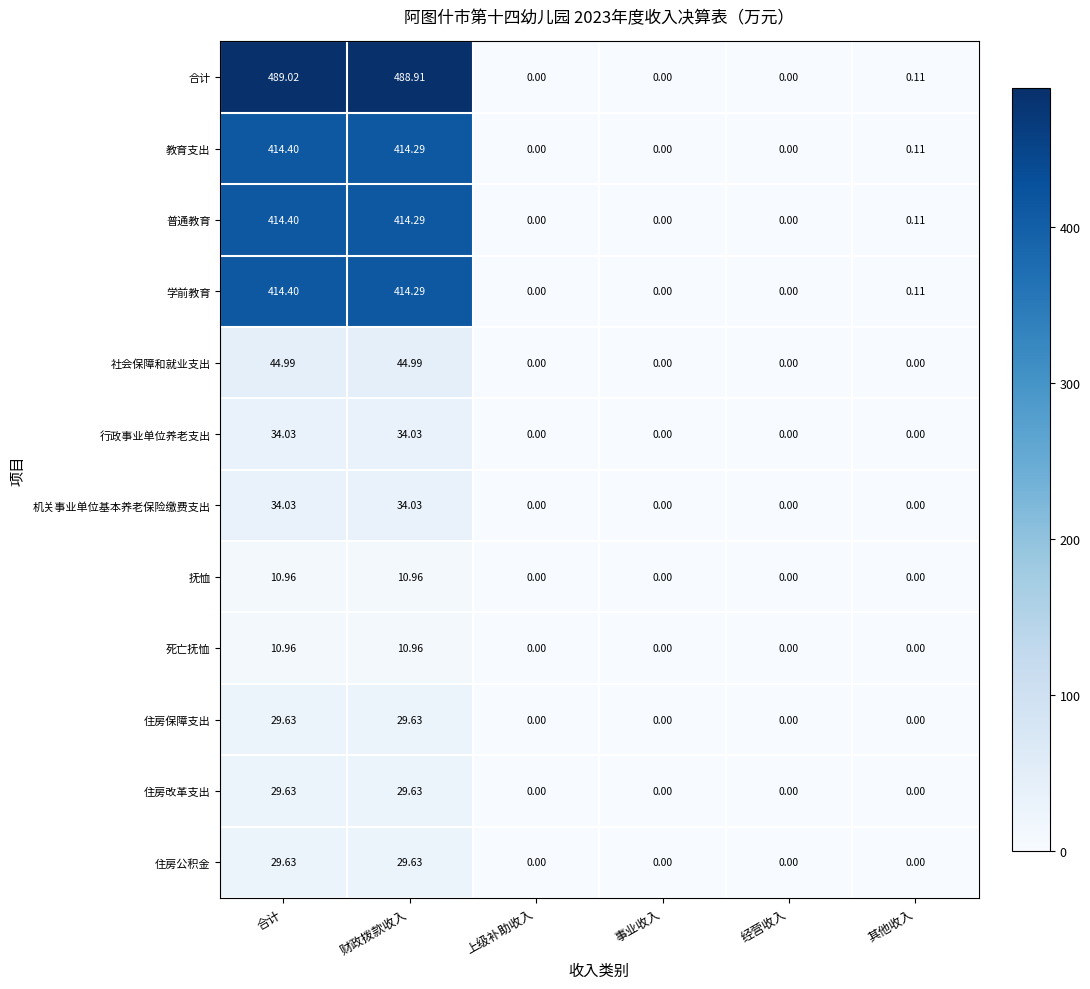

How many data points does each series have?

6